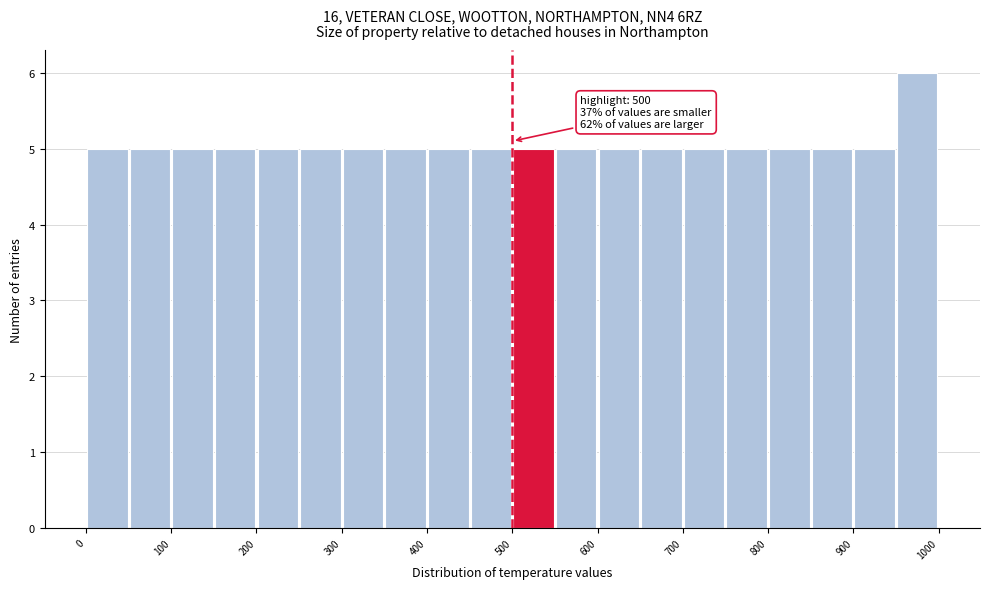

Over which range of the x-axis is the bar tallest?

950 to 1000